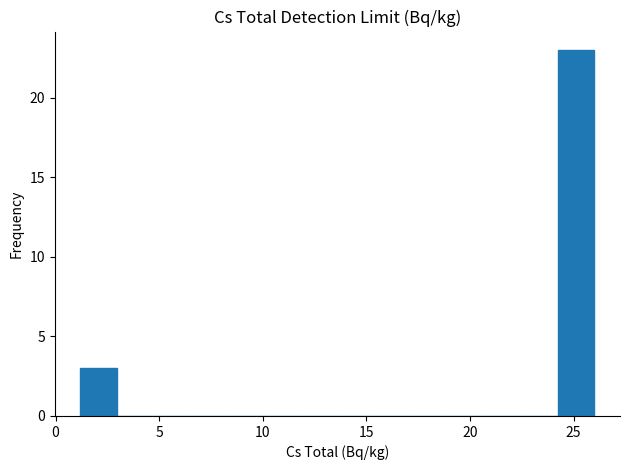

Read against the x-axis, roughly where is the centre of the tallest bar?

25.0